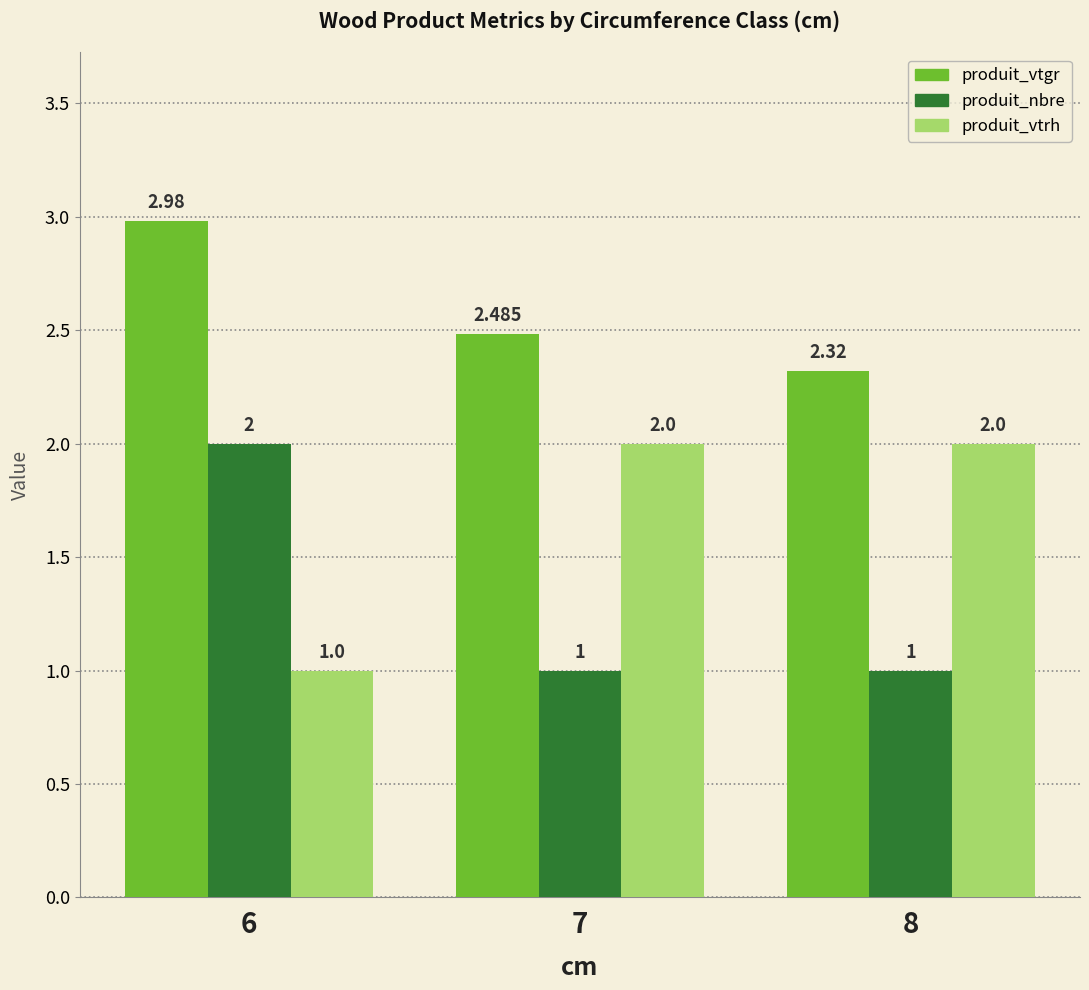

The produit_vtgr series shows 1.2 at 8. True or false?

False